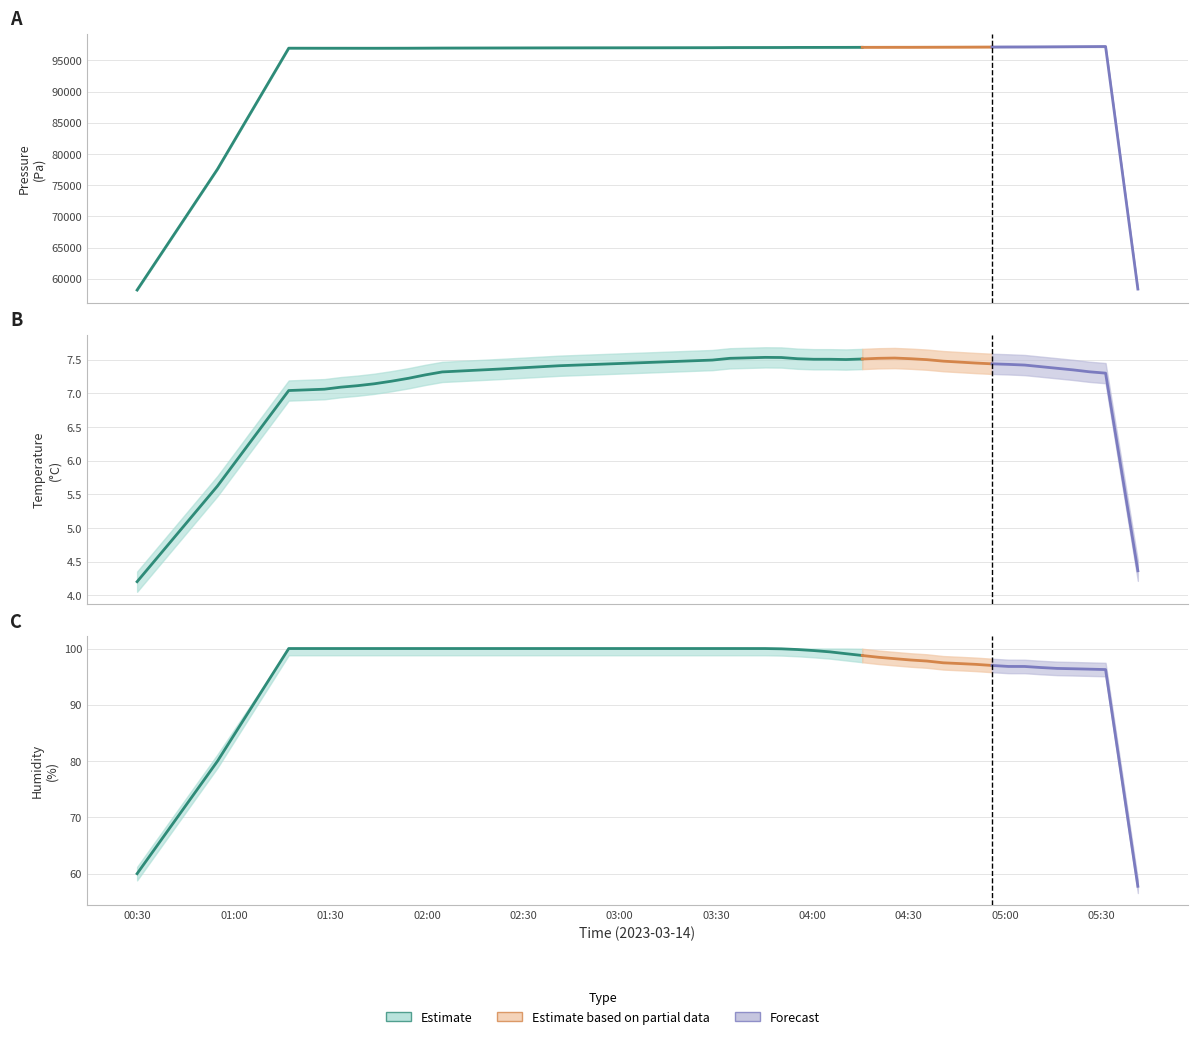

True or false: humidity and temperature cross at least once.

False